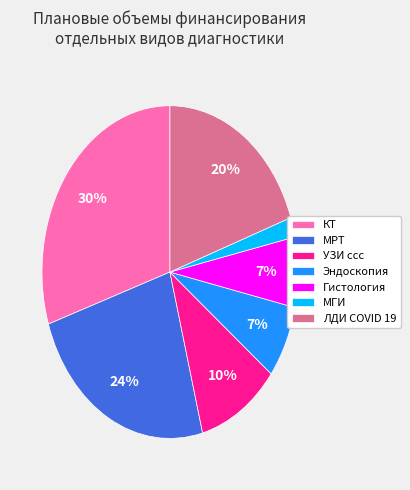

To the nearest percent, what portion does КТ represent?

30%